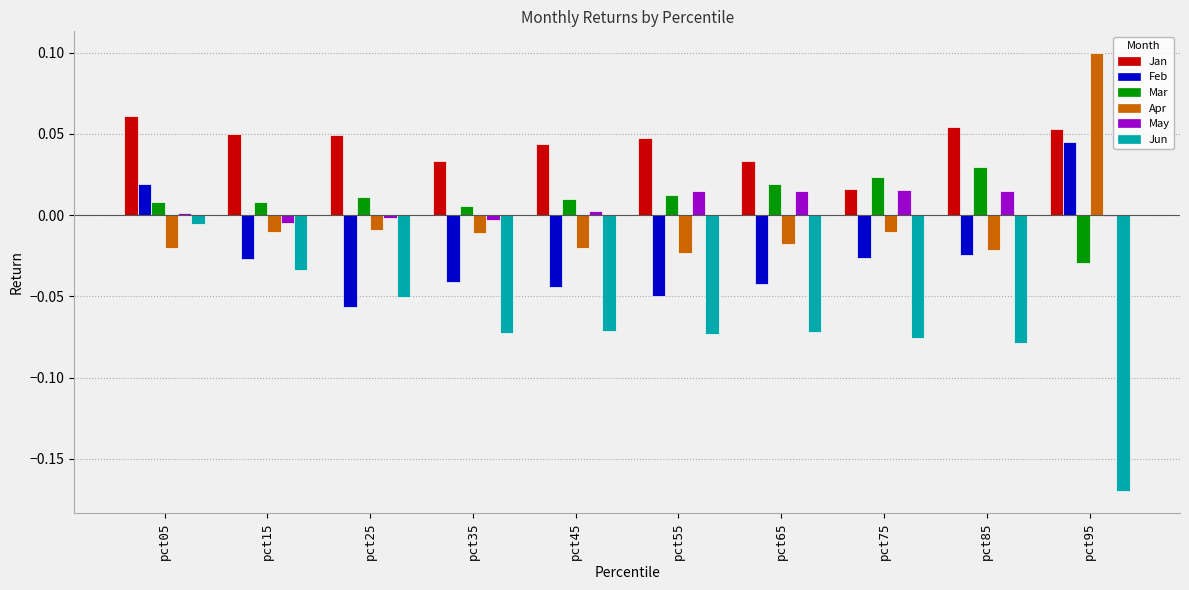

What is the sum of all Jan values?

0.4